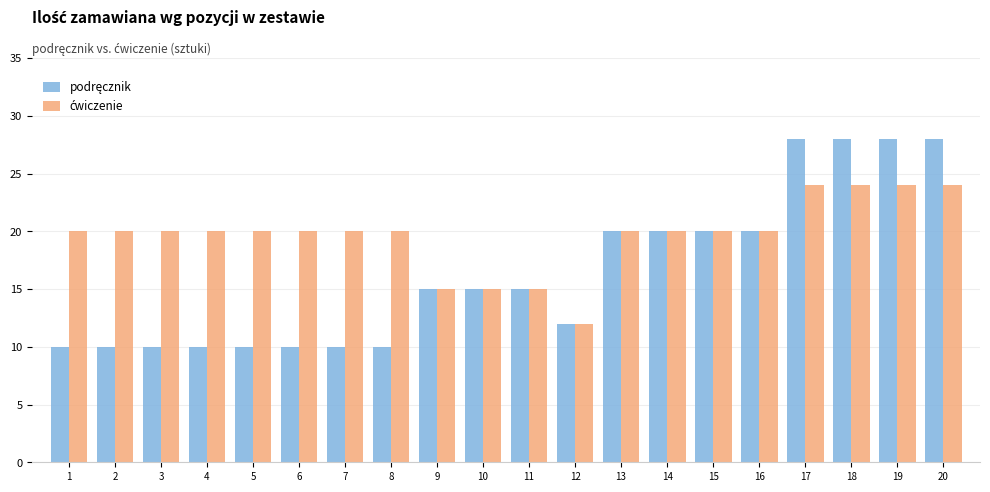

What is the greatest value displayed?

28